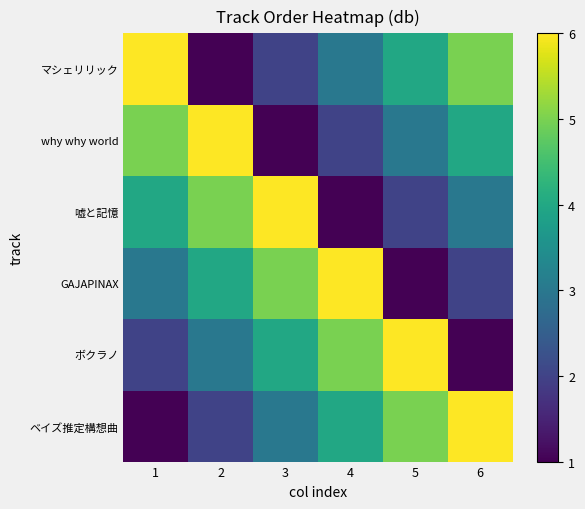

Reading right to left, extract all data points from this chart.

ベイズ推定構想曲: 6=6	5=5	4=4	3=3	2=2	1=1
ボクラノ: 6=1	5=6	4=5	3=4	2=3	1=2
GAJAPINAX: 6=2	5=1	4=6	3=5	2=4	1=3
嘘と記憶: 6=3	5=2	4=1	3=6	2=5	1=4
why why world: 6=4	5=3	4=2	3=1	2=6	1=5
マシェリリック: 6=5	5=4	4=3	3=2	2=1	1=6